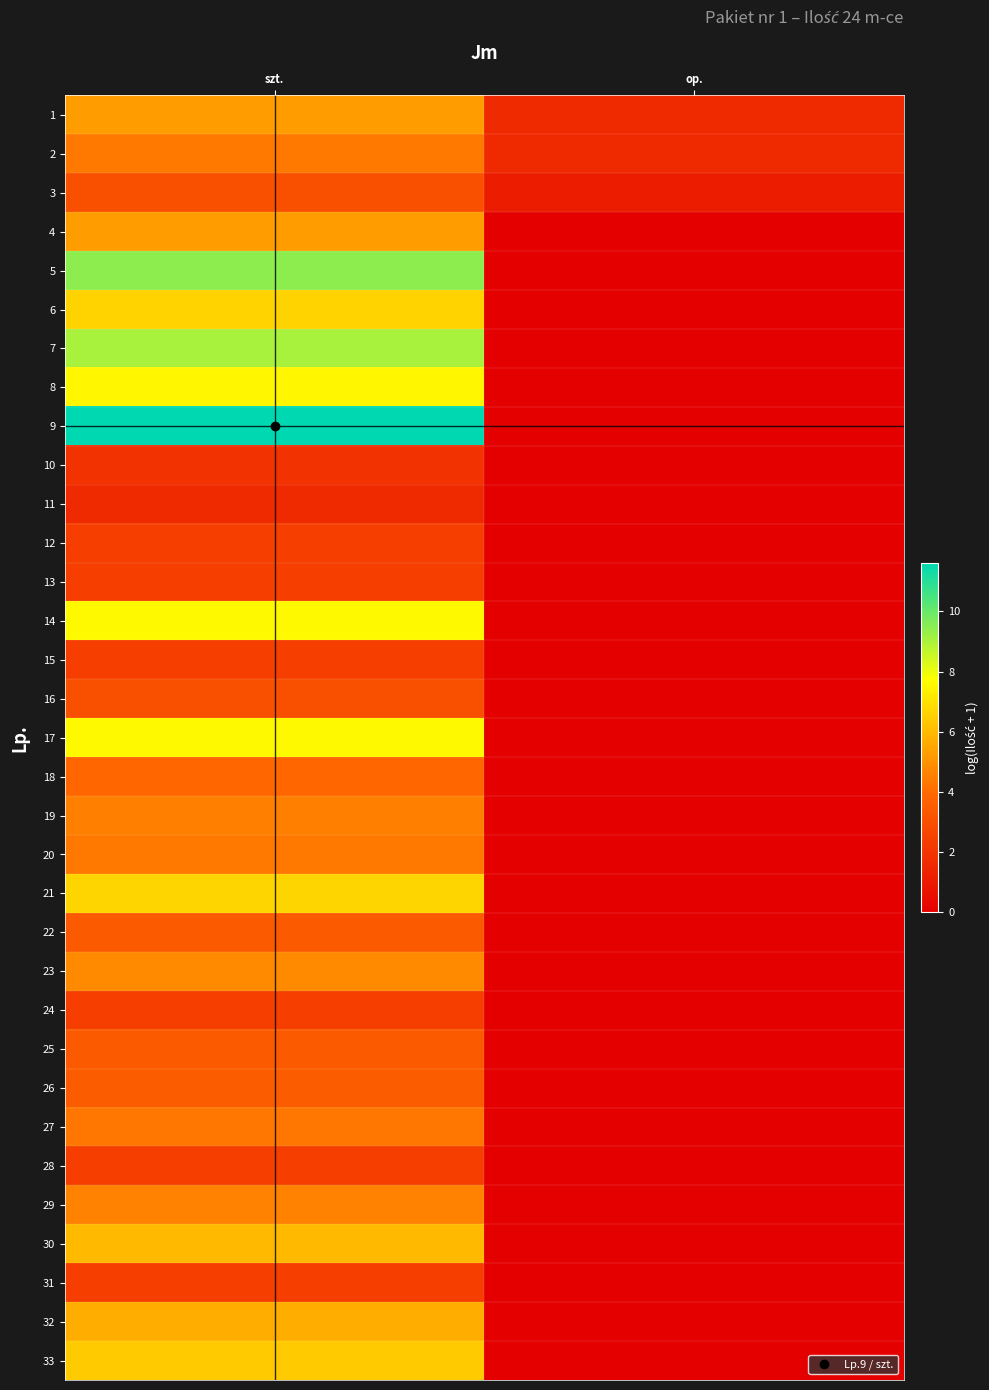

Rank the series by their maximum value, from lowest to highest.

11, 10, 12, 13, 15, 24, 28, 31, 3, 16, 22, 25, 26, 18, 27, 2, 20, 19, 29, 23, 1, 4, 32, 30, 33, 6, 21, 8, 14, 17, 7, 5, 9